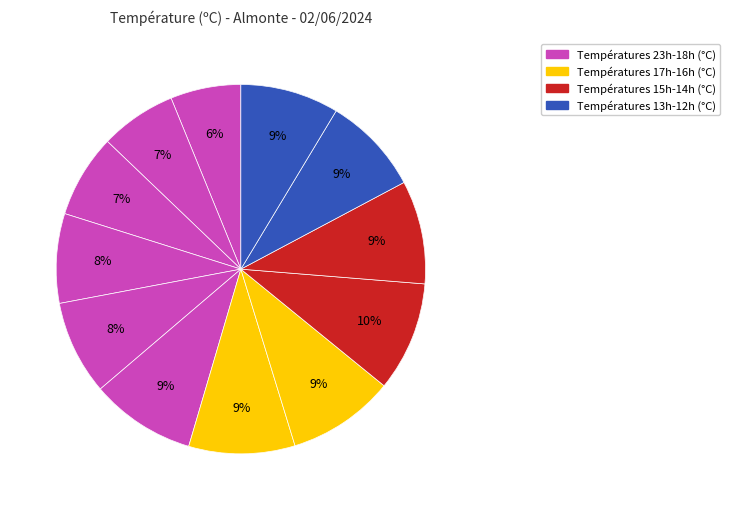

How many segments does this pie chart have?

12